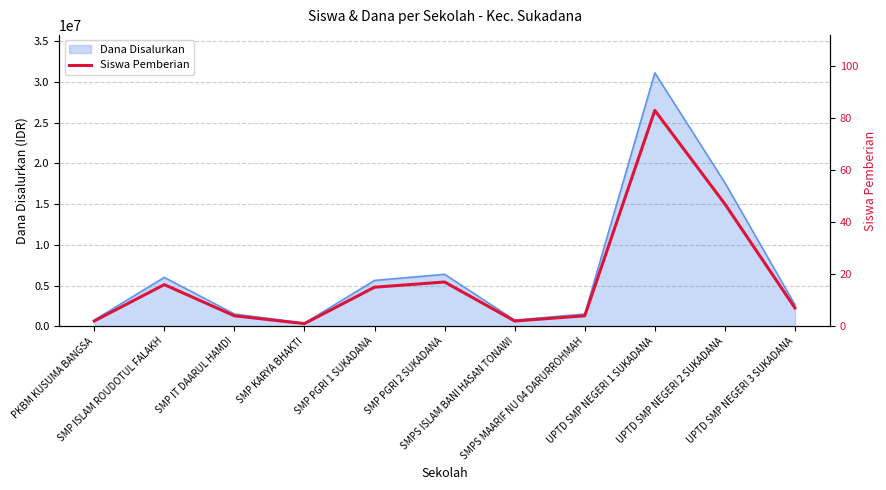

List the labels in order of value, smallest first.

SMP KARYA BHAKTI, PKBM KUSUMA BANGSA, SMPS ISLAM BANI HASAN TONAWI, SMP IT DAARUL HAMDI, SMPS MAARIF NU 04 DARURROHMAH, UPTD SMP NEGERI 3 SUKADANA, SMP PGRI 1 SUKADANA, SMP ISLAM ROUDOTUL FALAKH, SMP PGRI 2 SUKADANA, UPTD SMP NEGERI 2 SUKADANA, UPTD SMP NEGERI 1 SUKADANA